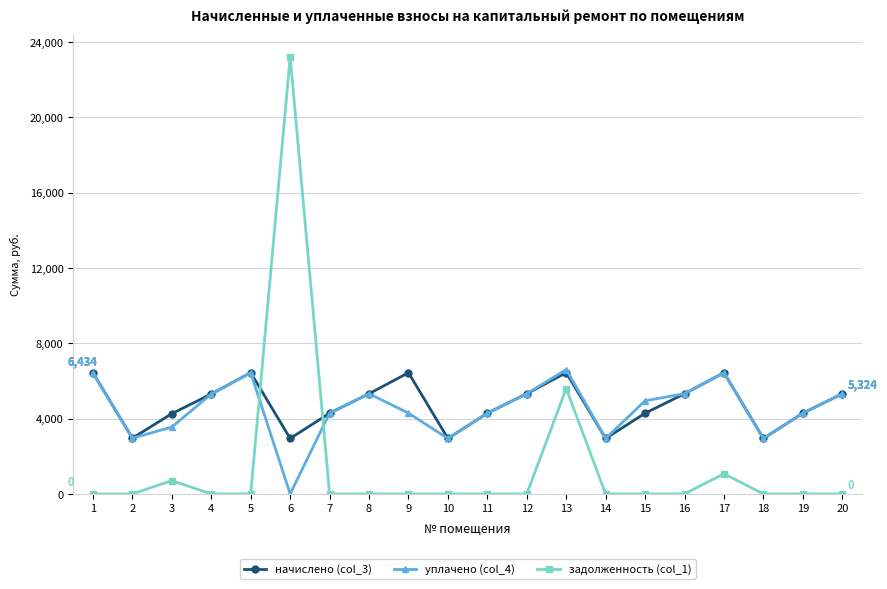

What is the value of the задолженность (col_1) point at the 13th from the left?

5599.4